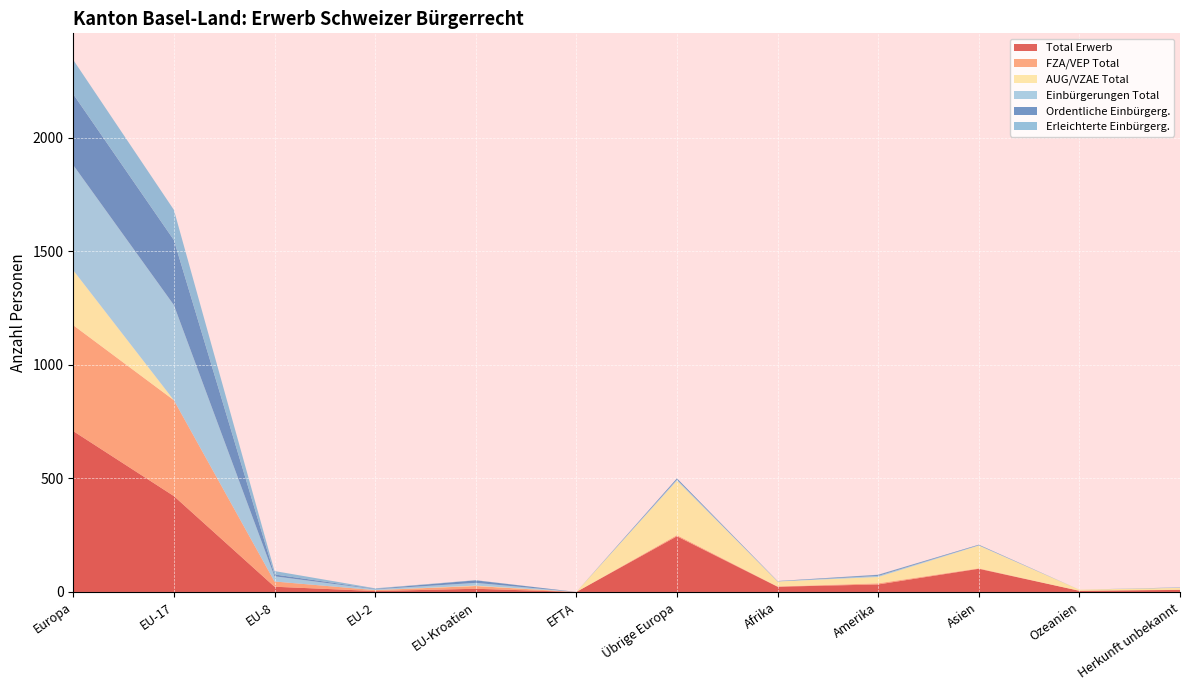

Reading left to right, list all the values displayed in this chart.

Total Erwerb: Europa=708	EU-17=422	EU-8=23	EU-2=4	EU-Kroatien=14	EFTA=0	Übrige Europa=245	Afrika=23	Amerika=33	Asien=102	Ozeanien=5	Herkunft unbekannt=9
FZA/VEP Total: Europa=466	EU-17=422	EU-8=23	EU-2=4	EU-Kroatien=12	EFTA=0	Übrige Europa=5	Afrika=1	Amerika=5	Asien=2	Ozeanien=0	Herkunft unbekannt=1
AUG/VZAE Total: Europa=242	EU-17=0	EU-8=0	EU-2=0	EU-Kroatien=2	EFTA=0	Übrige Europa=240	Afrika=22	Amerika=28	Asien=100	Ozeanien=5	Herkunft unbekannt=8
Einbürgerungen Total: Europa=463	EU-17=419	EU-8=23	EU-2=4	EU-Kroatien=12	EFTA=0	Übrige Europa=5	Afrika=1	Amerika=5	Asien=2	Ozeanien=0	Herkunft unbekannt=1
Ordentliche Einbürgerg.: Europa=312	EU-17=286	EU-8=8	EU-2=2	EU-Kroatien=11	EFTA=0	Übrige Europa=5	Afrika=1	Amerika=4	Asien=2	Ozeanien=0	Herkunft unbekannt=1
Erleichterte Einbürgerg.: Europa=151	EU-17=133	EU-8=15	EU-2=2	EU-Kroatien=1	EFTA=0	Übrige Europa=0	Afrika=0	Amerika=1	Asien=0	Ozeanien=0	Herkunft unbekannt=0